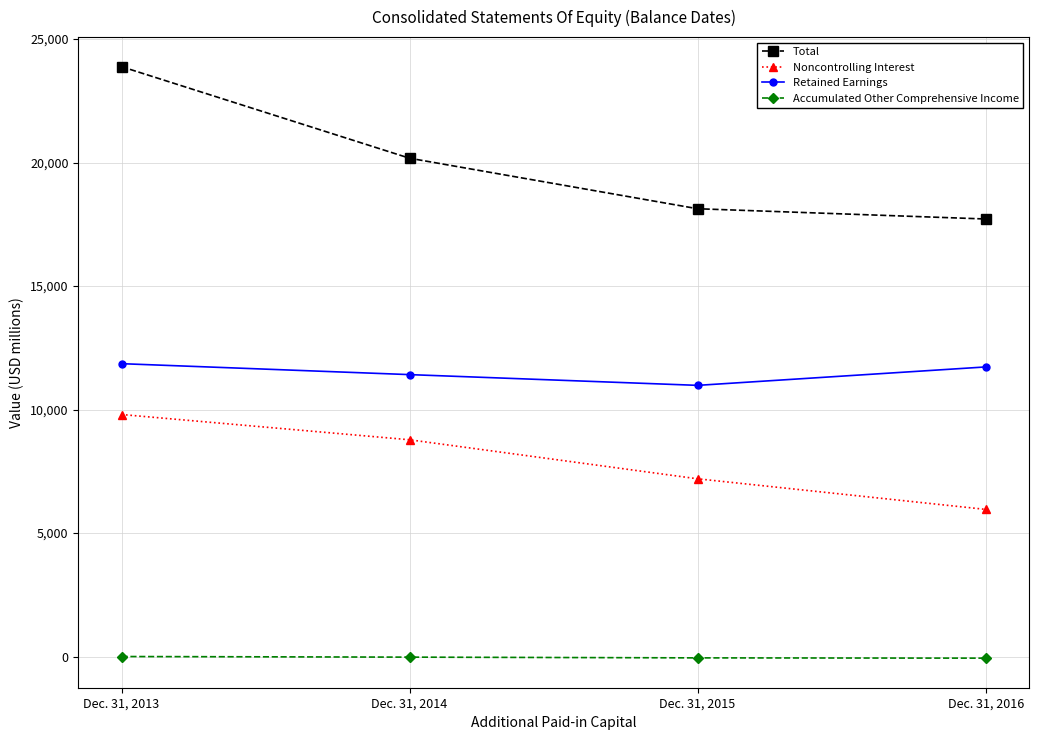

True or false: Total has more than 0 points higher than both neighbors.

False